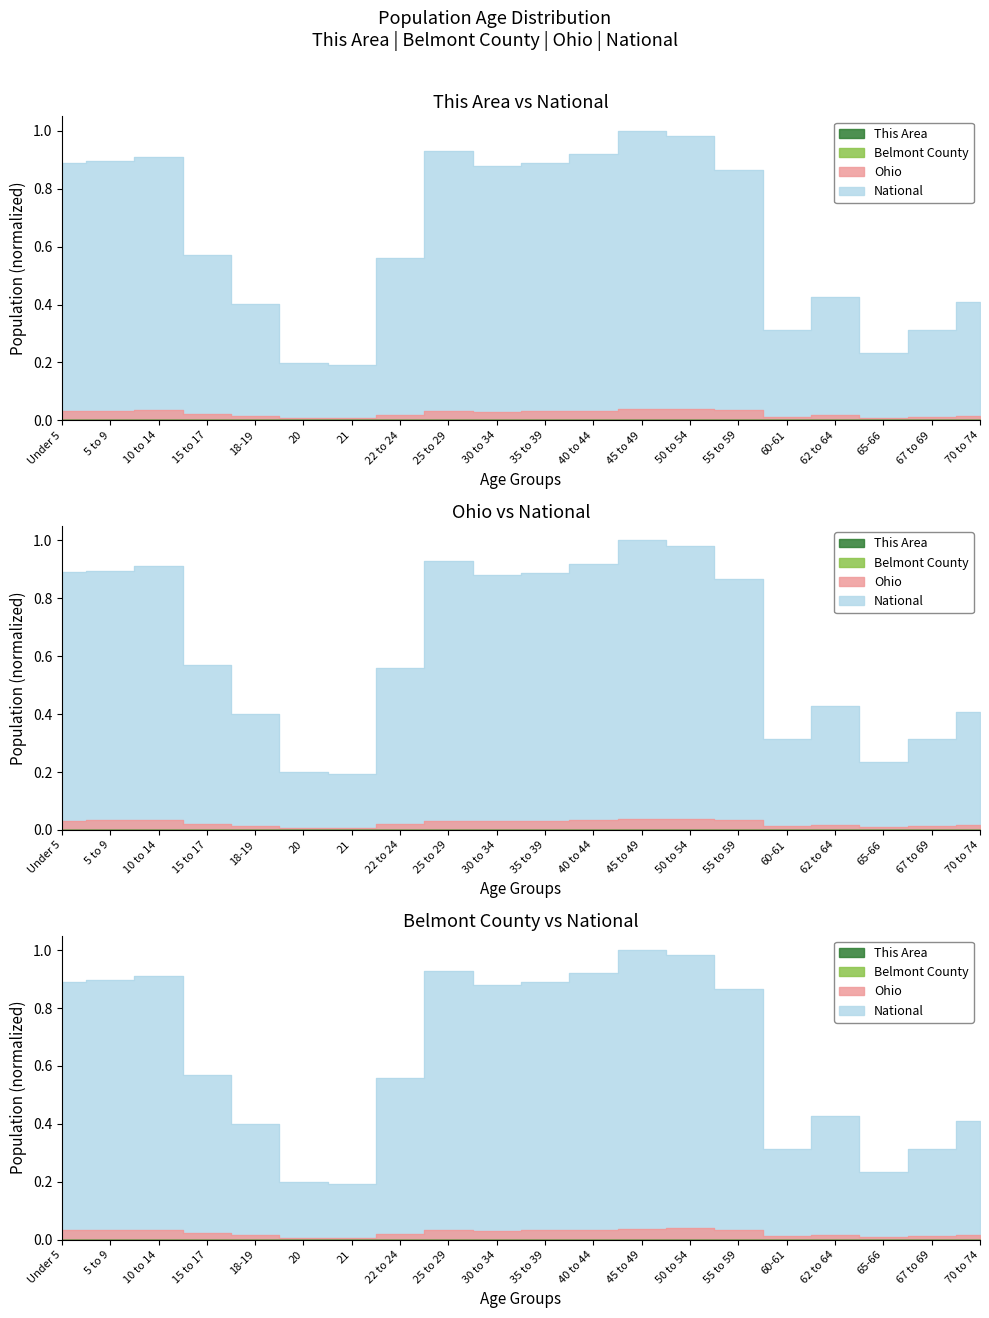

Which series has the largest range (max minus min)?

National